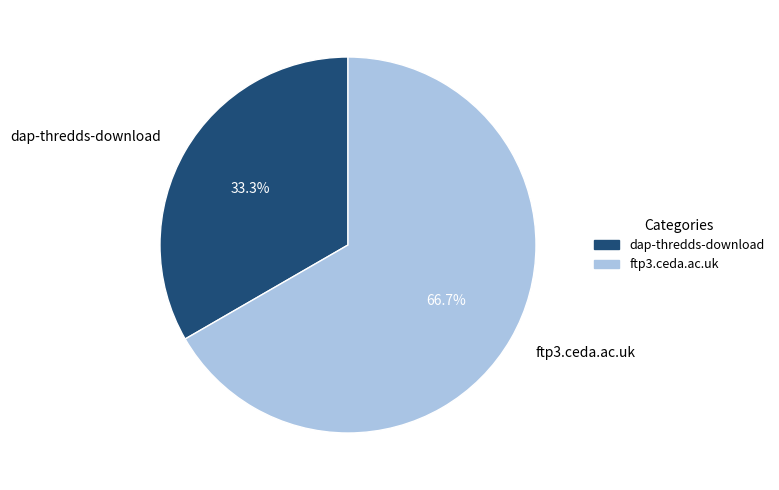

To the nearest percent, what is the difference between the largest and smallest slice percentages?

33%